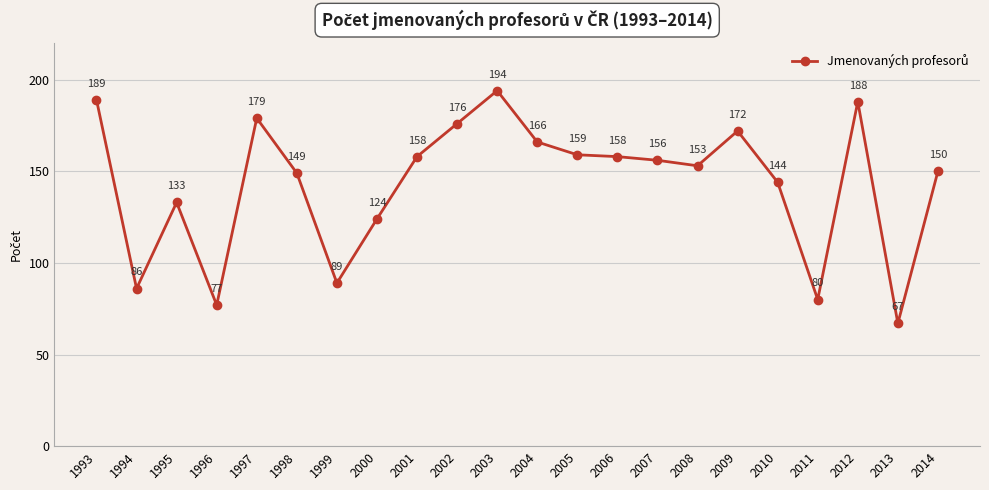

Count the number of data series in this chart.

1